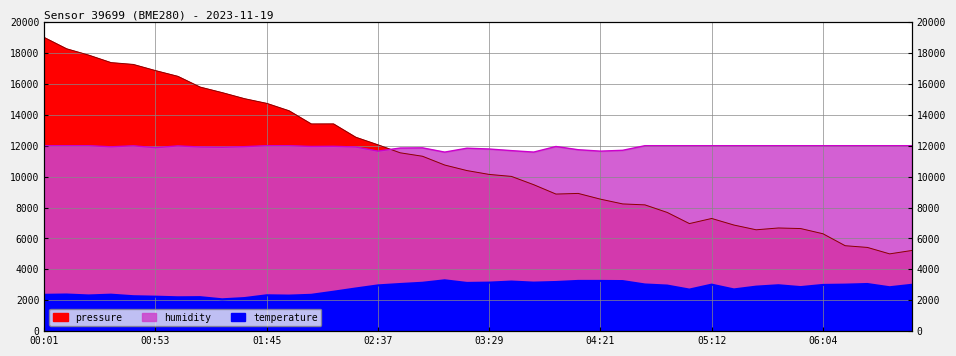

How many values in the pressure series are below 10389?

20